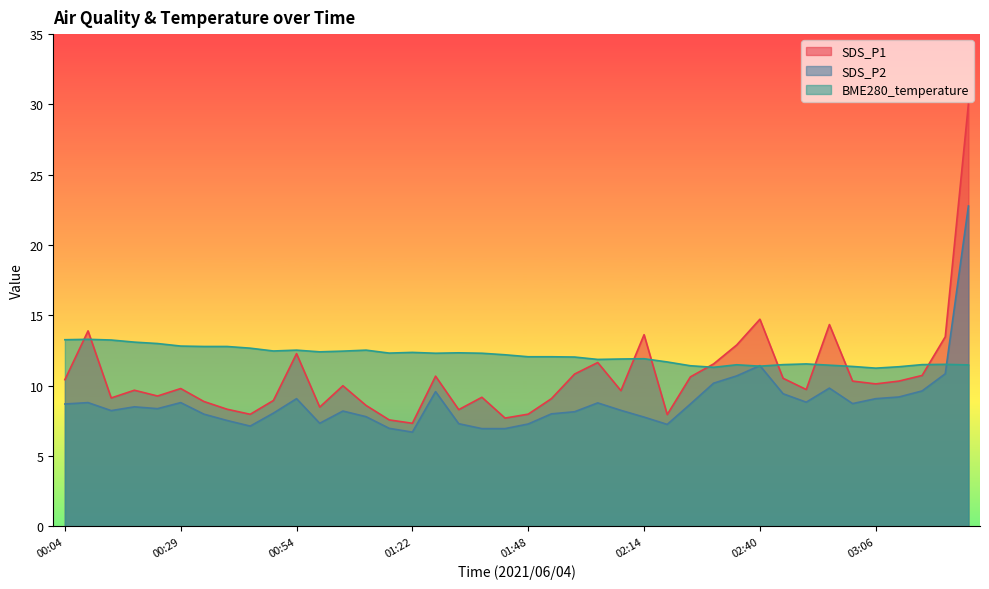

True or false: SDS_P2 and SDS_P1 cross at least once.

False